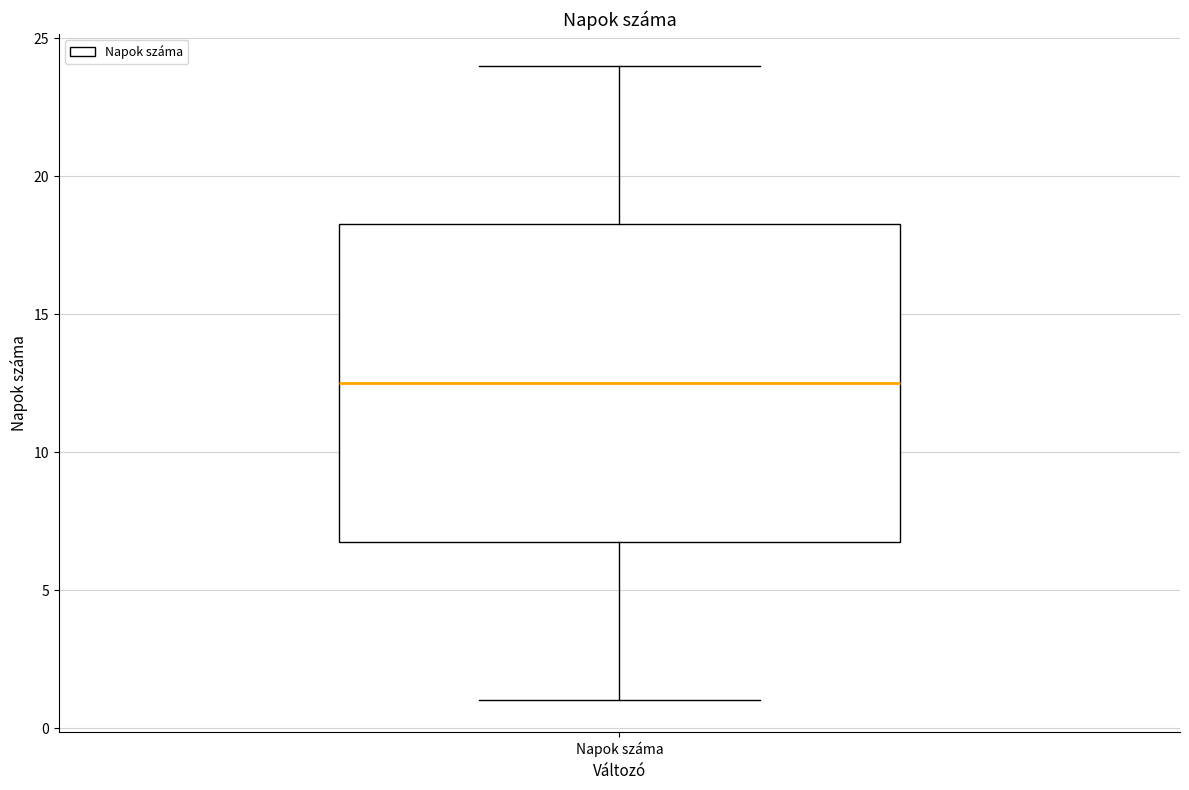

Read this box plot against the y-axis: the position of the median line, the range covered by the box, and the ends of both whiskers. The values are not printed on the chart, so give them approximately, as read against the axis.

median 12.5, box 7.0 to 18.5, whiskers 1.0 to 24.0